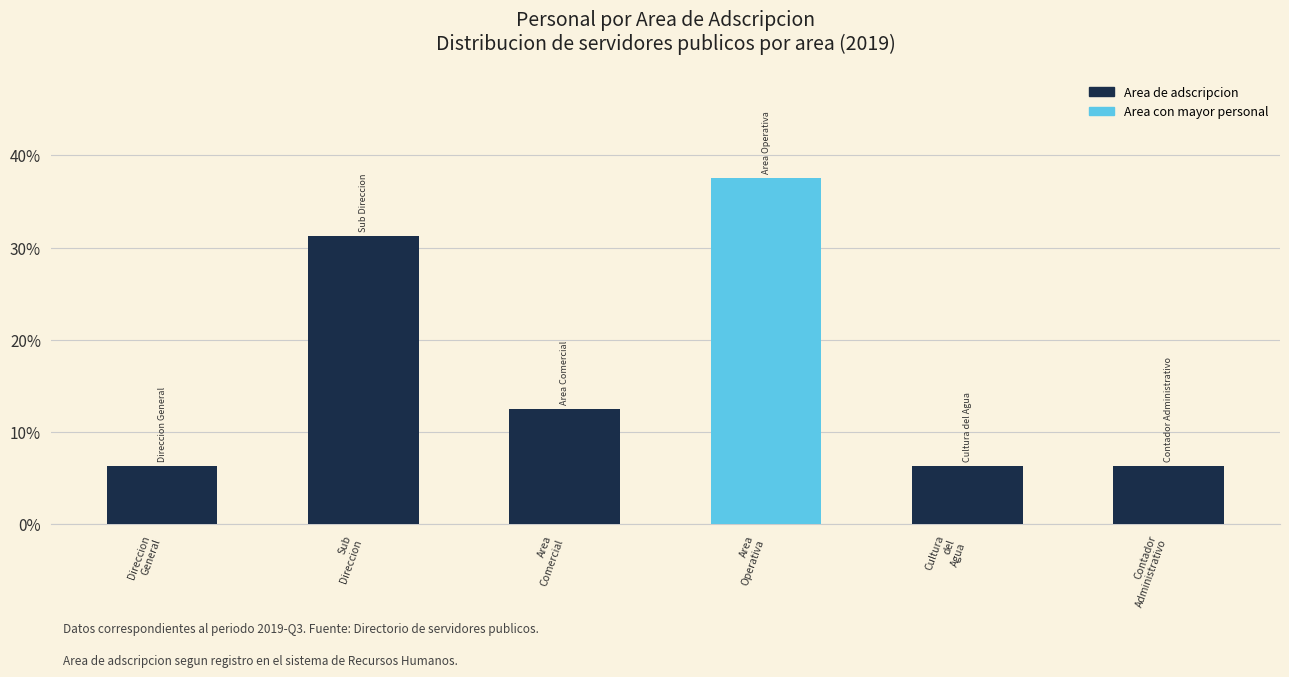

What position from the right is Area
Comercial?

4